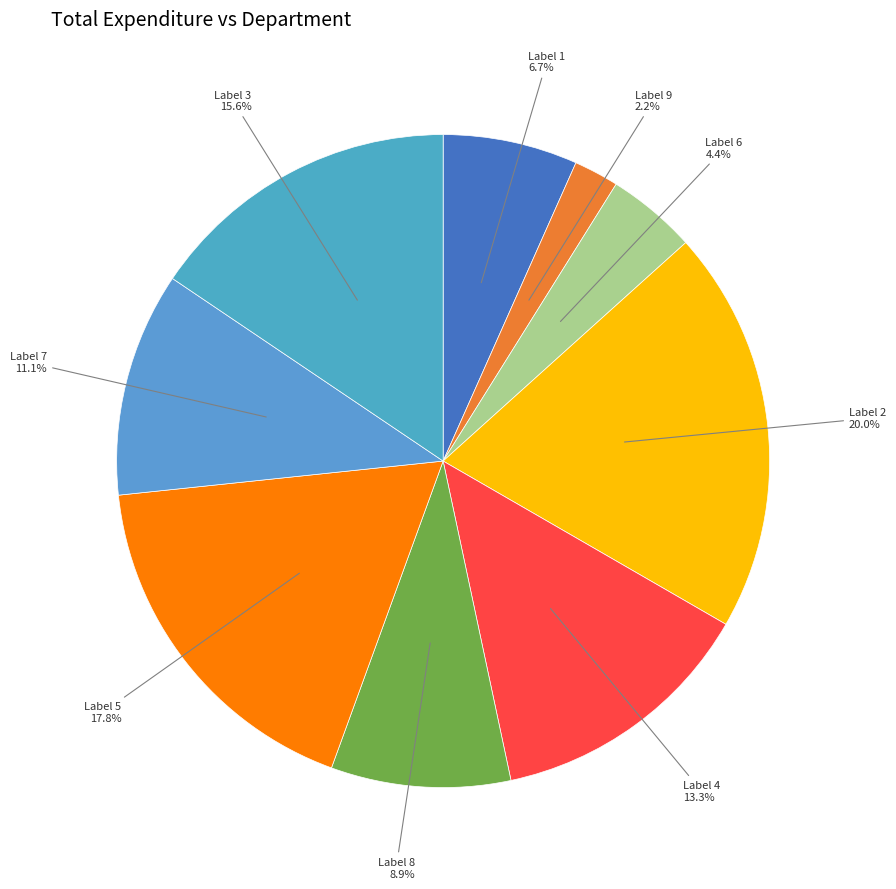

How many segments does this pie chart have?

9